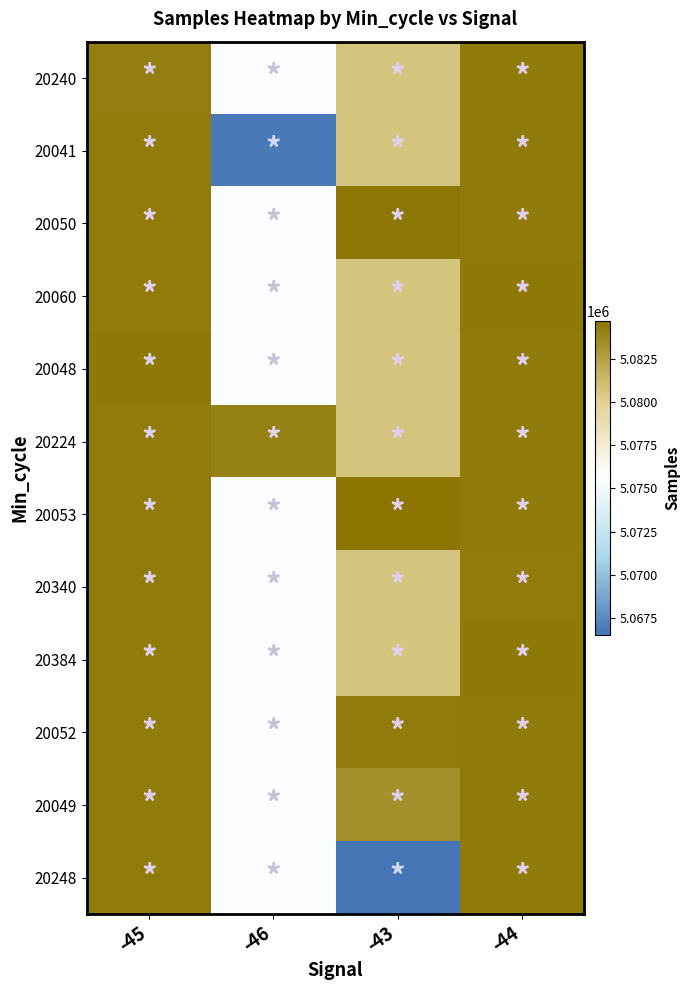

Reading right to left, list all the values displayed in this chart.

20240: -44=5084421.3	-43=5080683.6	-46=5075394.0	-45=5084176.0
20041: -44=5084421.3	-43=5080683.6	-46=5066766.0	-45=5084323.5
20050: -44=5084421.3	-43=5084551.0	-46=5075394.0	-45=5084323.5
20060: -44=5084442.0	-43=5080683.6	-46=5075394.0	-45=5084323.5
20048: -44=5084421.3	-43=5080683.6	-46=5075394.0	-45=5084471.0
20224: -44=5084421.3	-43=5080683.6	-46=5084022.0	-45=5084323.5
20053: -44=5084421.3	-43=5084724.0	-46=5075394.0	-45=5084323.5
20340: -44=5084329.0	-43=5080683.6	-46=5075394.0	-45=5084323.5
20384: -44=5084493.0	-43=5080683.6	-46=5075394.0	-45=5084323.5
20052: -44=5084421.3	-43=5084310.0	-46=5075394.0	-45=5084323.5
20049: -44=5084421.3	-43=5083334.0	-46=5075394.0	-45=5084323.5
20248: -44=5084421.3	-43=5066499.0	-46=5075394.0	-45=5084323.5